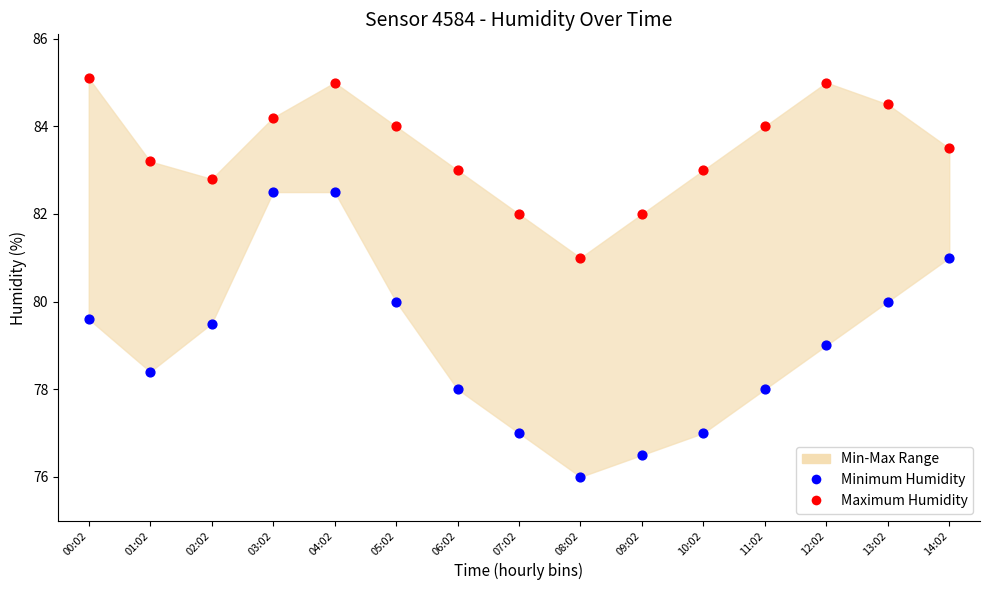

Across all data points, what is the range of Y values (max minus min)?

9.1